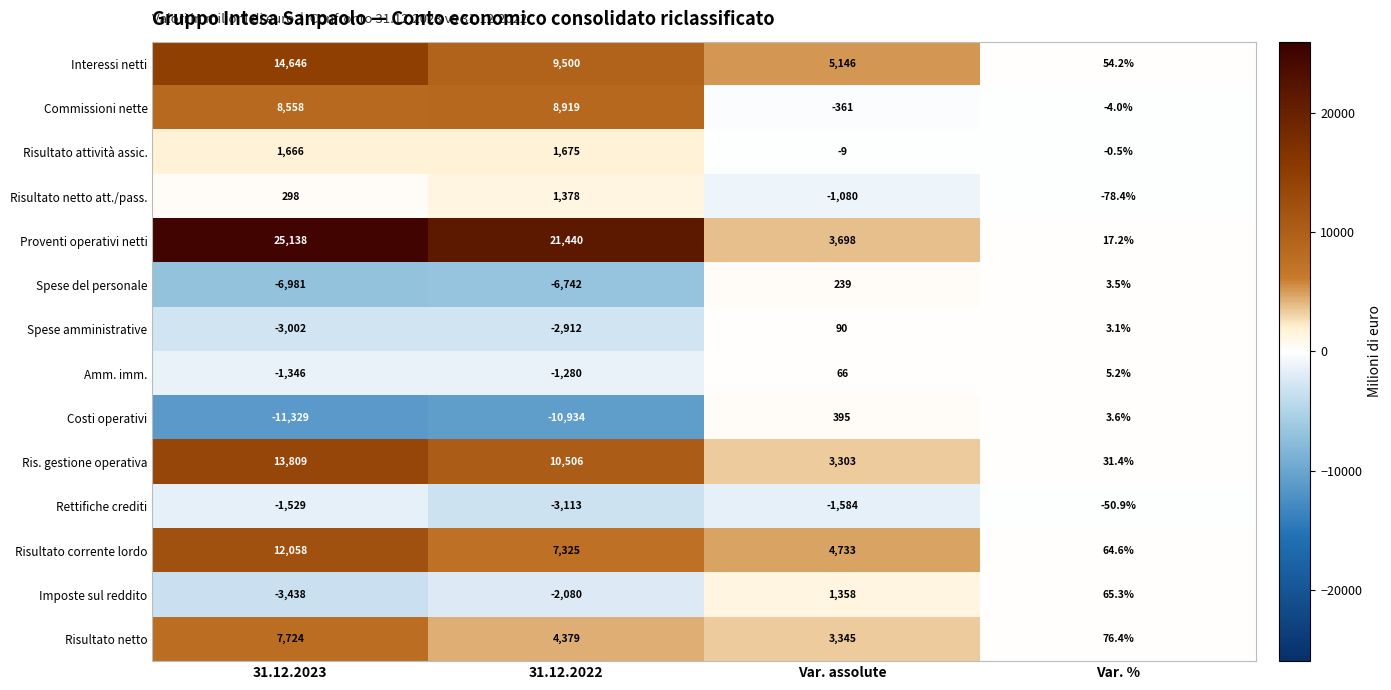

The Proventi operativi netti series shows 21440.0 at 31.12.2022. True or false?

True